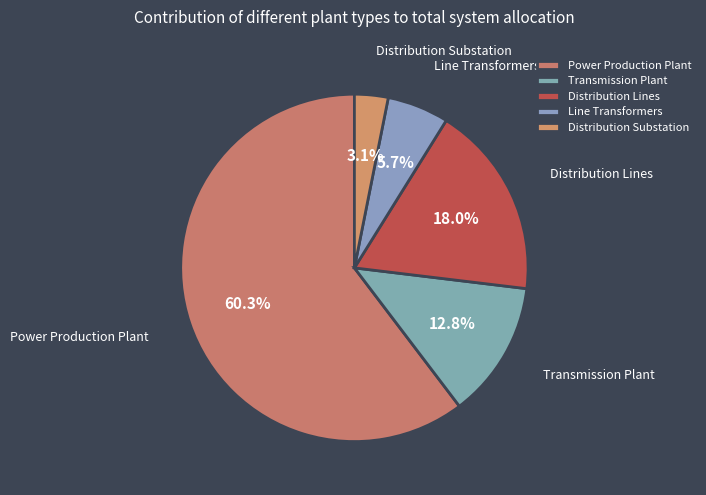

To the nearest percent, what portion does Line Transformers represent?

6%